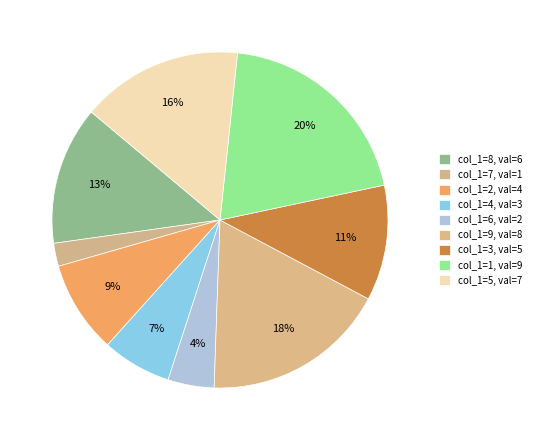

How many segments does this pie chart have?

9